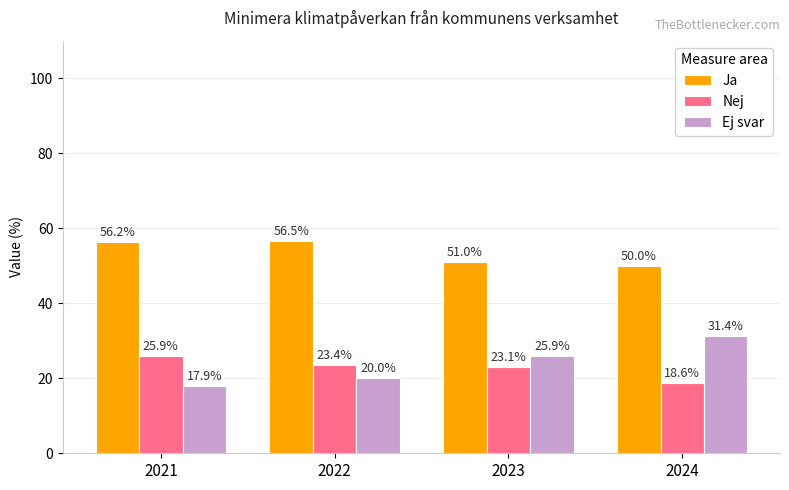

How many bars are there in total?

12